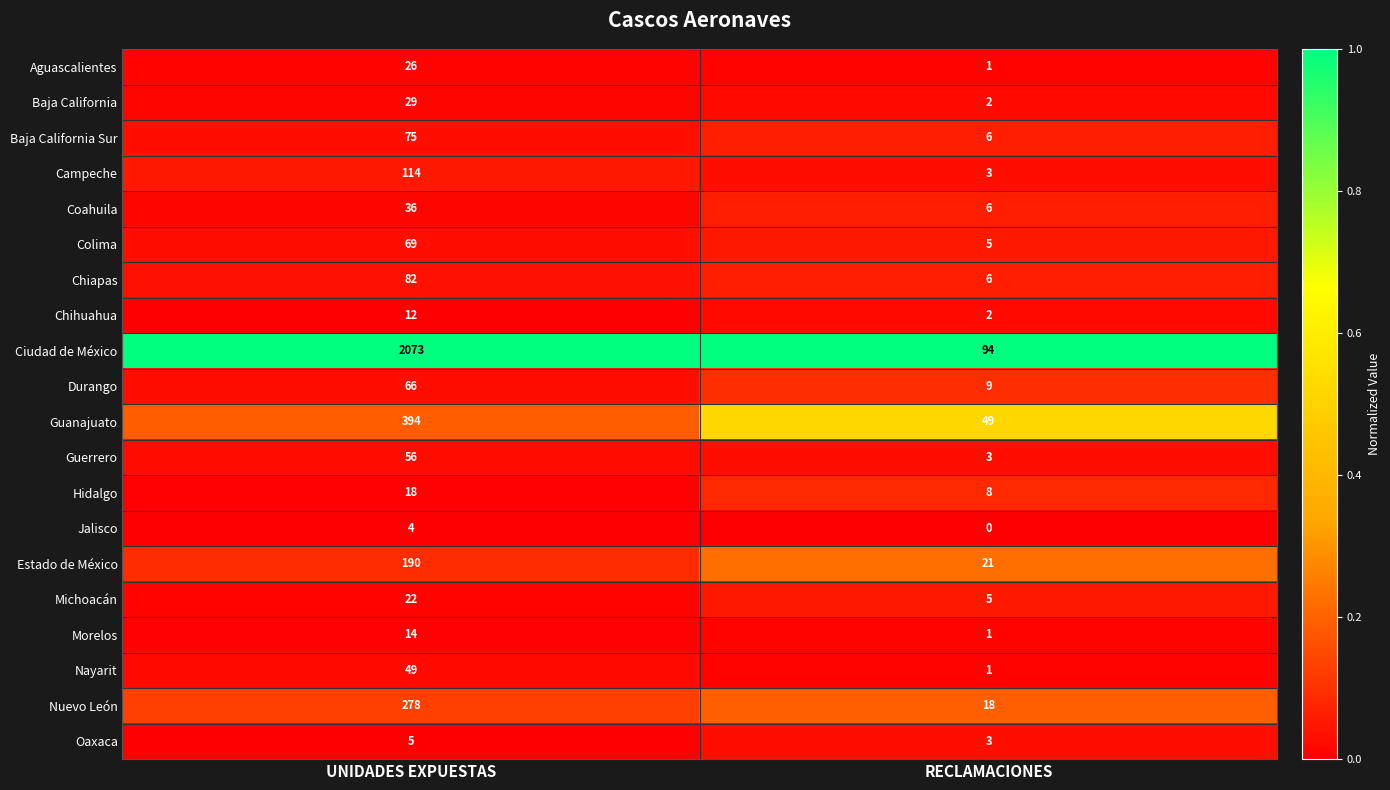

At which category is the sum across all series the highest?

UNIDADES EXPUESTAS